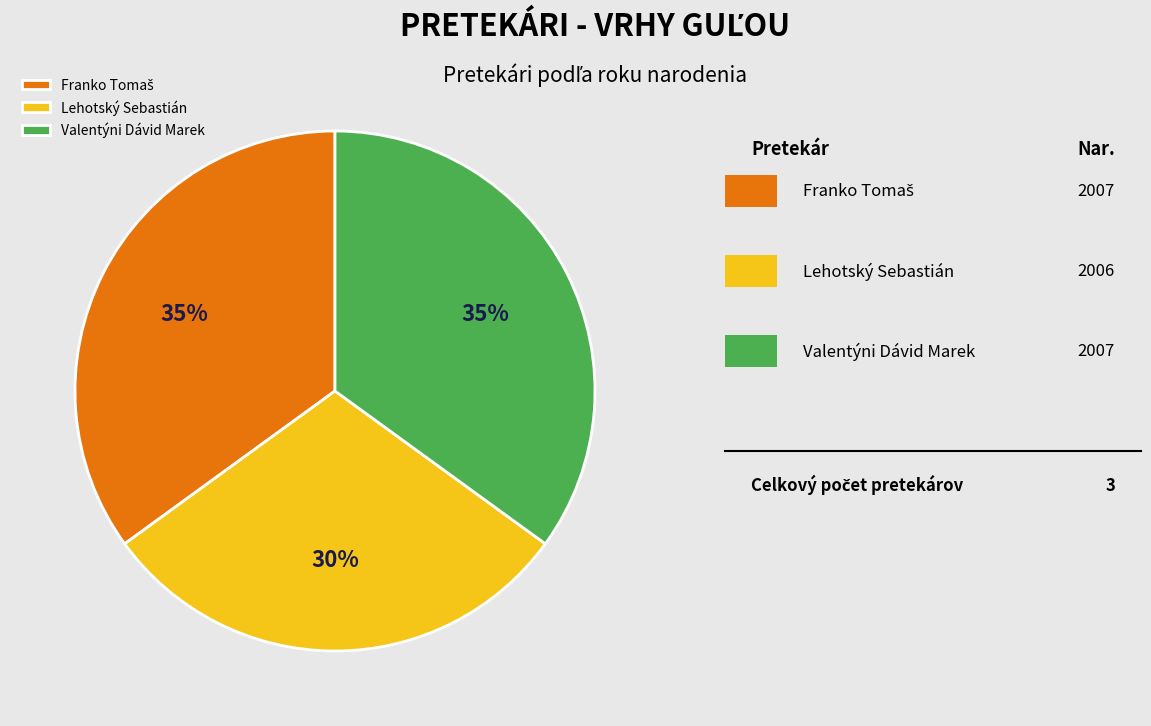

True or false: Valentýni Dávid Marek accounts for 26% of the total.

False